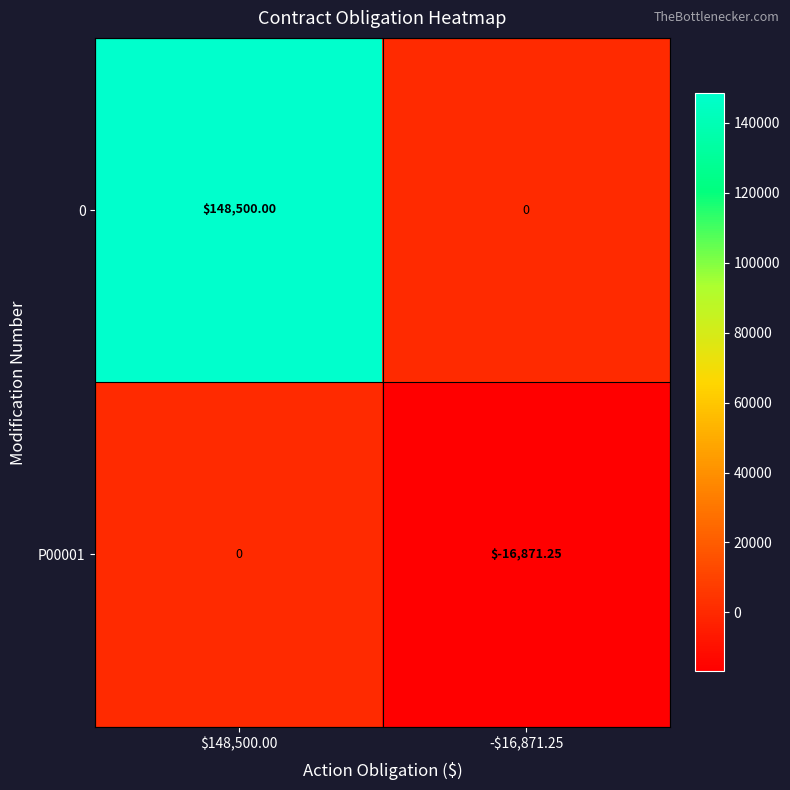

List the series in order of their peak value, highest first.

0, P00001